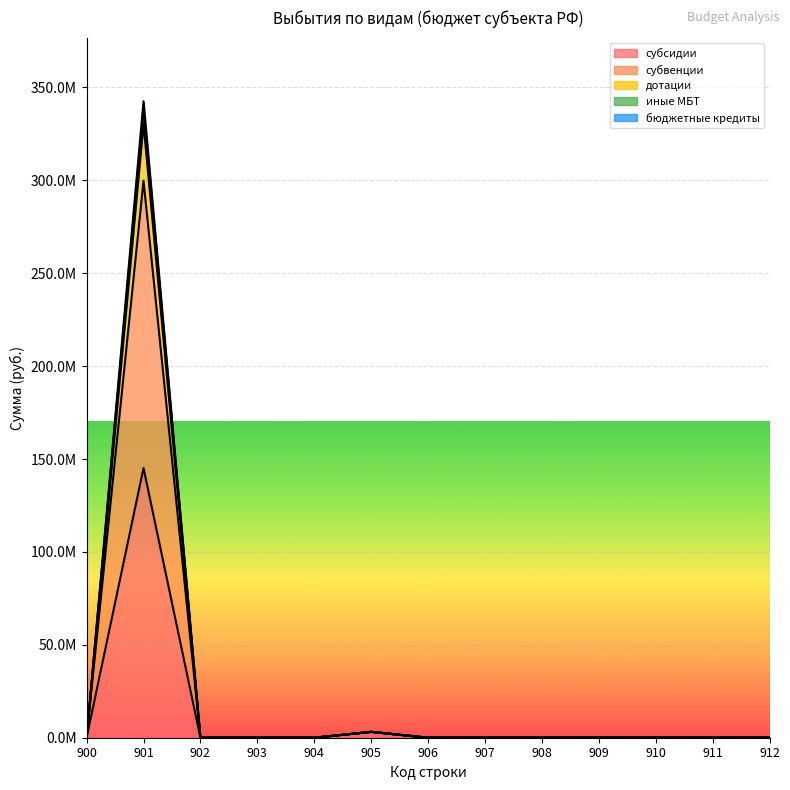

In субвенции, how many points are higher than both neighbors (excluding endpoints)?

2